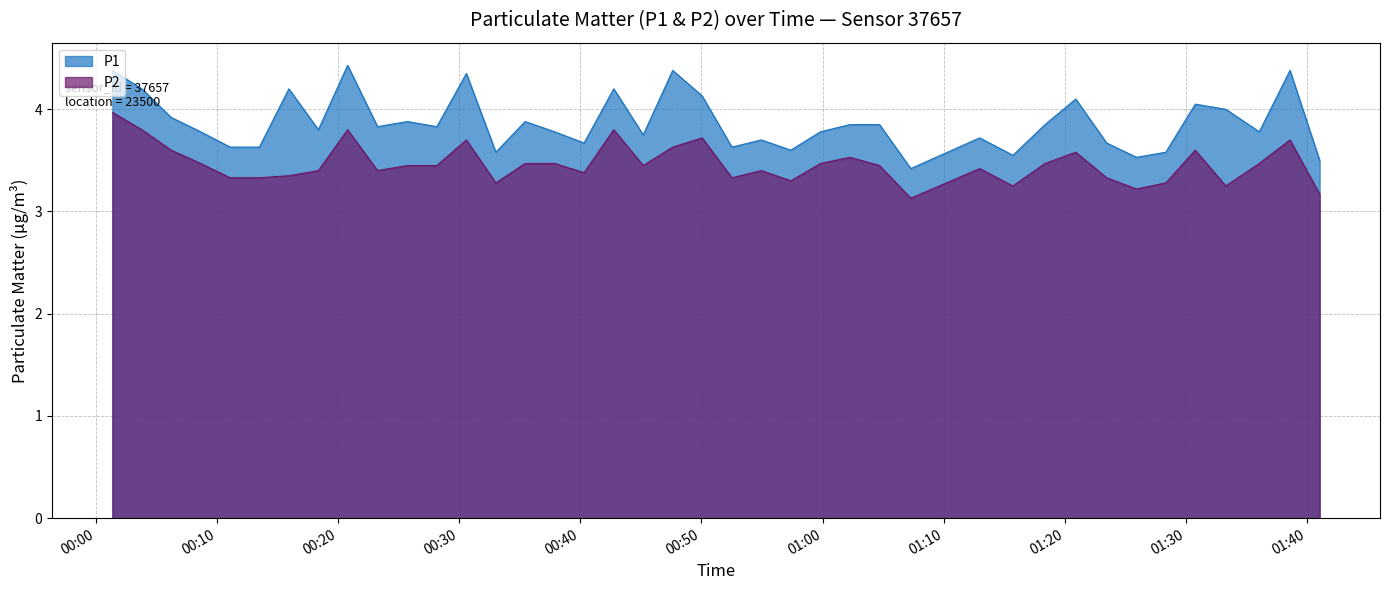

What is the average value of the P2 series?

3.5